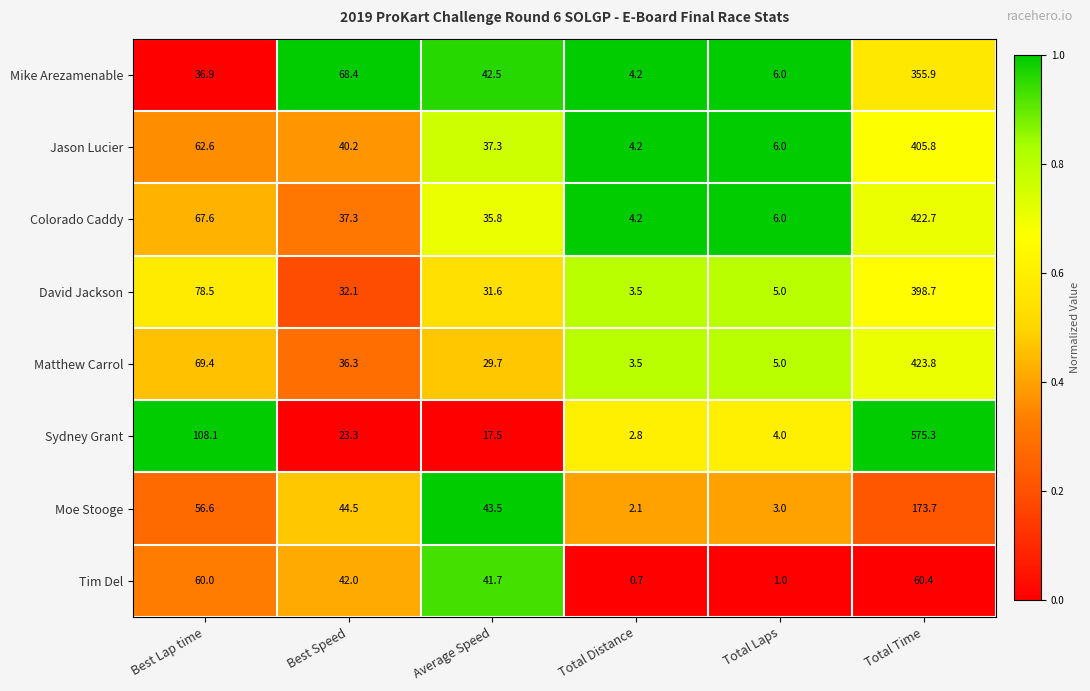

Which series has the largest total across all categories?

Sydney Grant